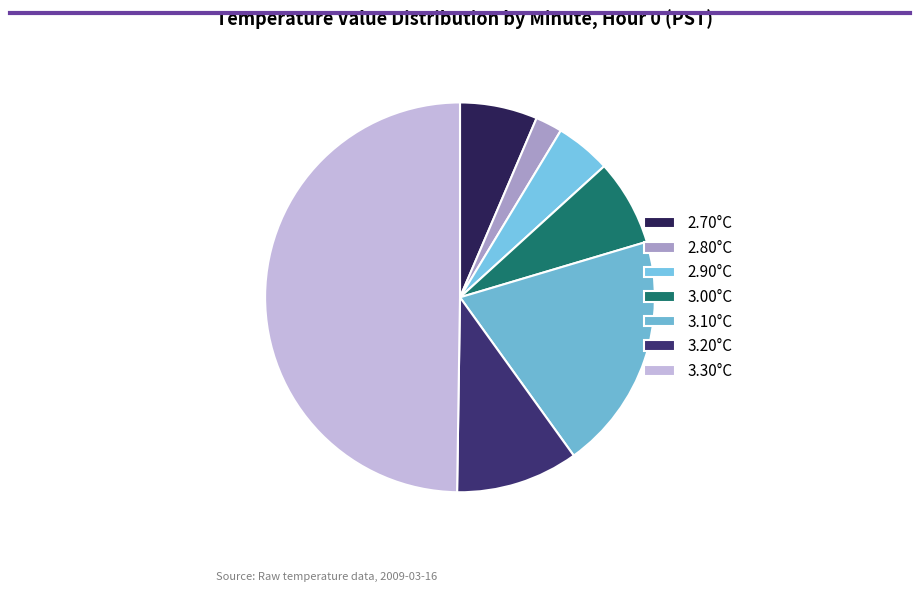

How many slices are in this pie chart?

7